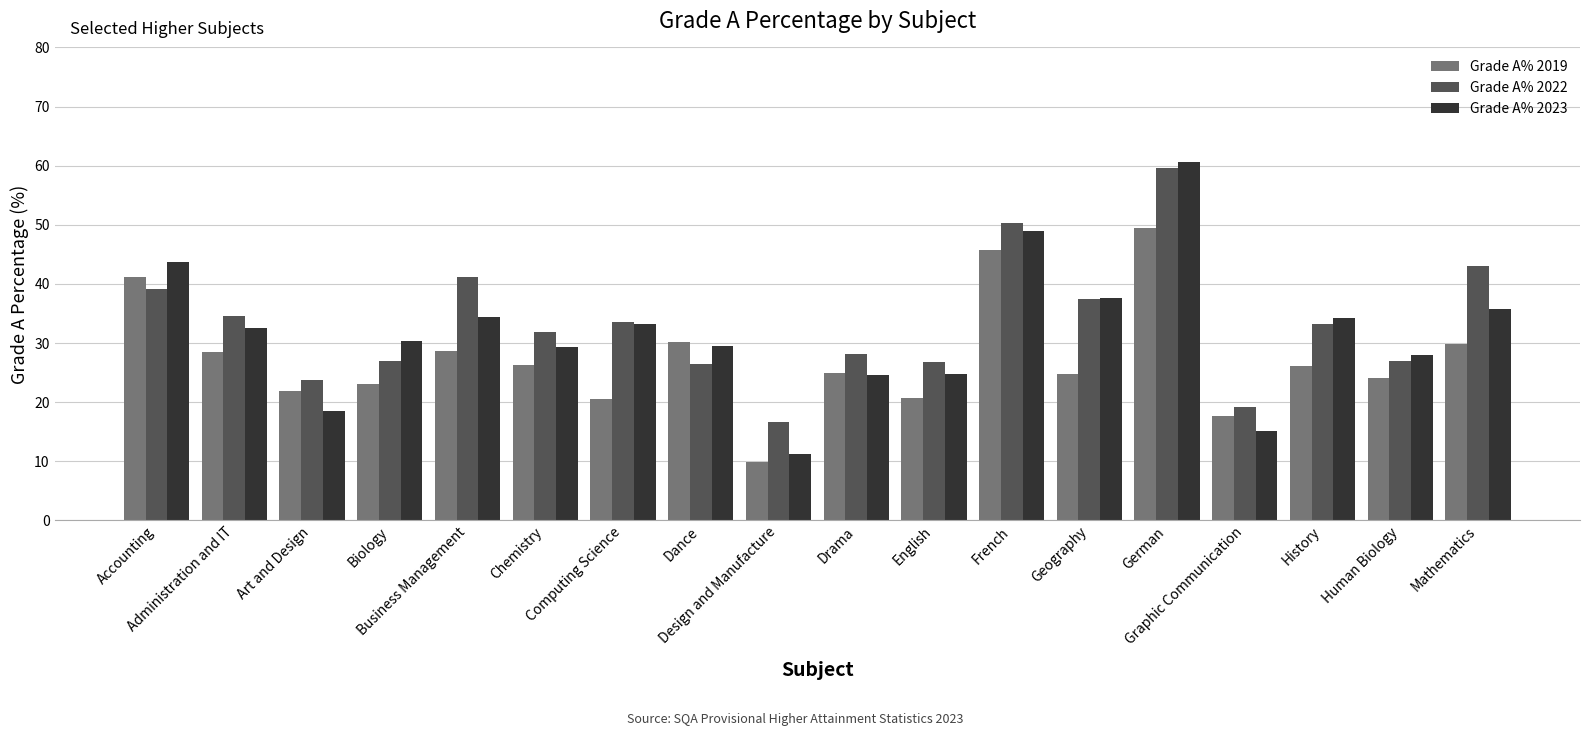

At how many categories does at least one series exceed 40?

5